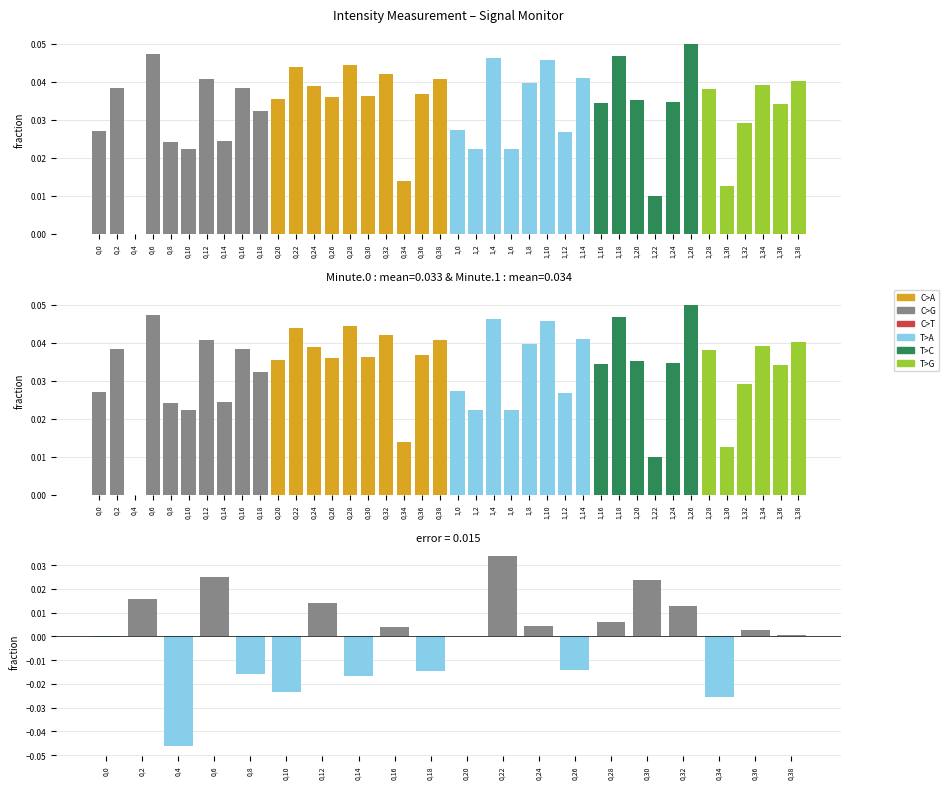

At 0,24, list the series in order from largest to smallest.

minute 0, minute 1, difference